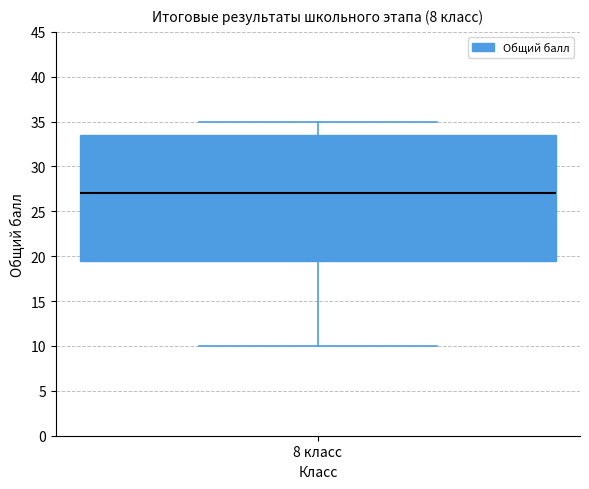

Where does the median line of the box for 8 класс sit on the y-axis? The values are not printed on the chart, so give them approximately, as read against the axis.

27.0